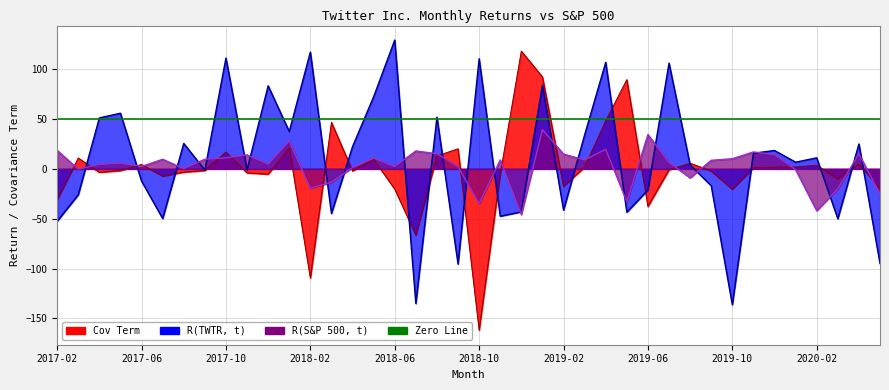

Between 2018-05 and 2020-03, which is larger?

2018-05